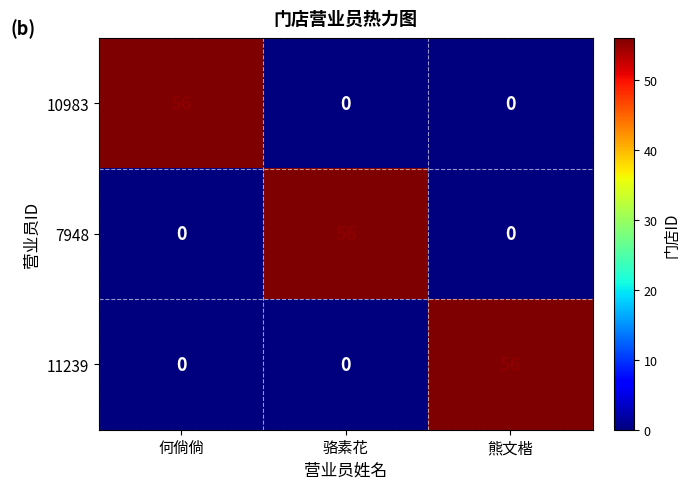

Is it true that 10983 equals 27 at 骆素花?

False